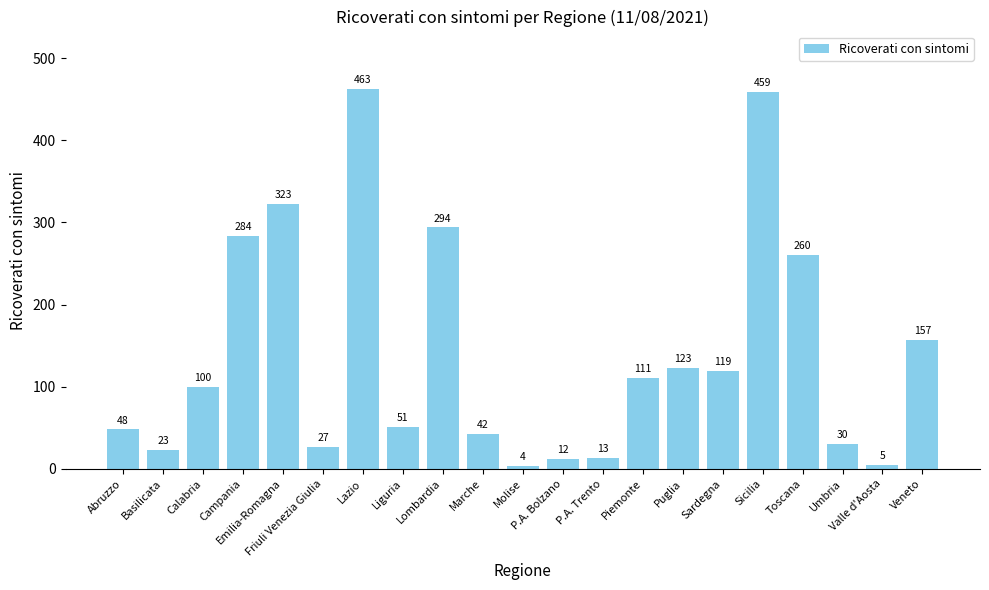

Rank the categories by value from lowest to highest.

Molise, Valle d'Aosta, P.A. Bolzano, P.A. Trento, Basilicata, Friuli Venezia Giulia, Umbria, Marche, Abruzzo, Liguria, Calabria, Piemonte, Sardegna, Puglia, Veneto, Toscana, Campania, Lombardia, Emilia-Romagna, Sicilia, Lazio